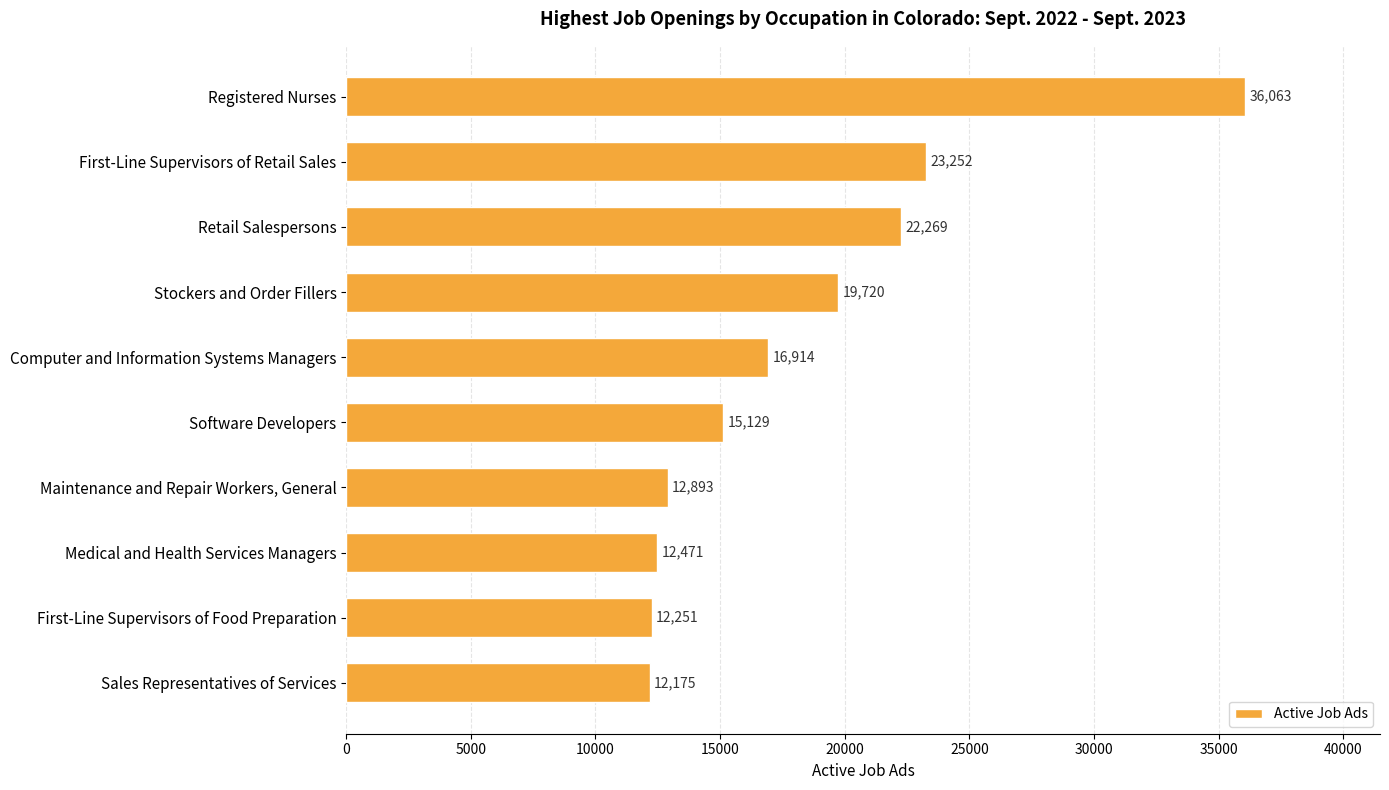

Which has a higher value, Maintenance and Repair Workers, General or Computer and Information Systems Managers?

Computer and Information Systems Managers